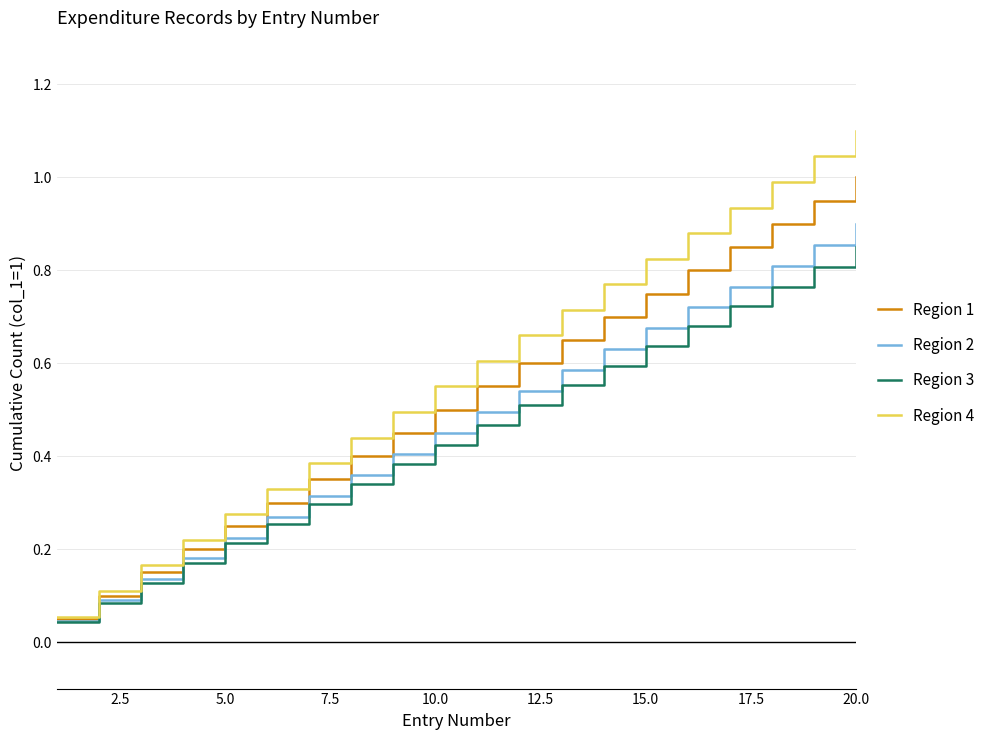

List the series in order of their overall mean, lowest first.

Region 3, Region 2, Region 1, Region 4